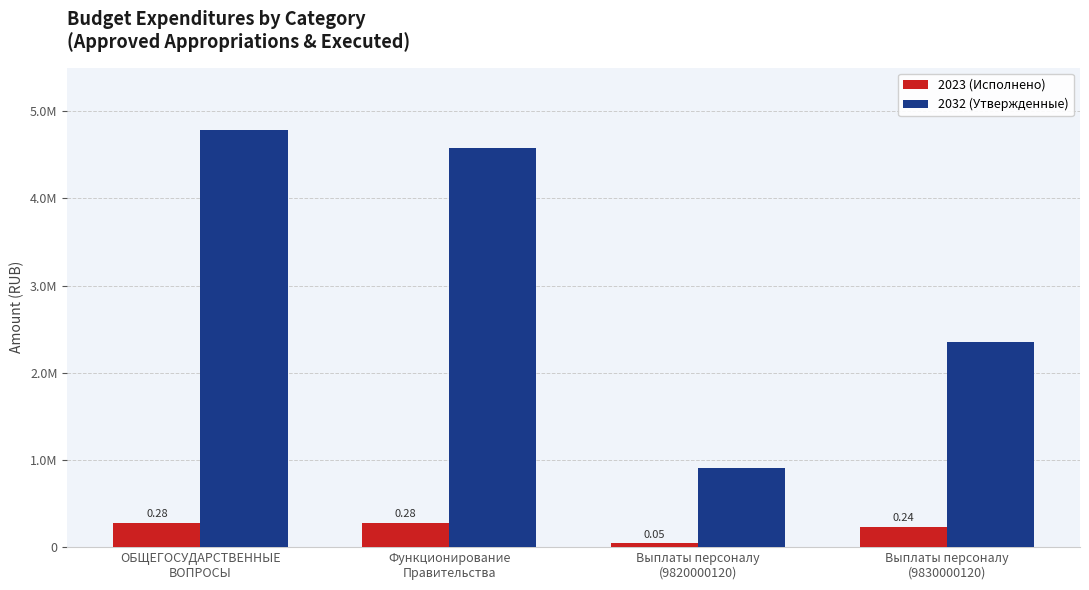

What value does the 2032 (Утвержденные) series have at Функционирование
Правительства?

4576343.0